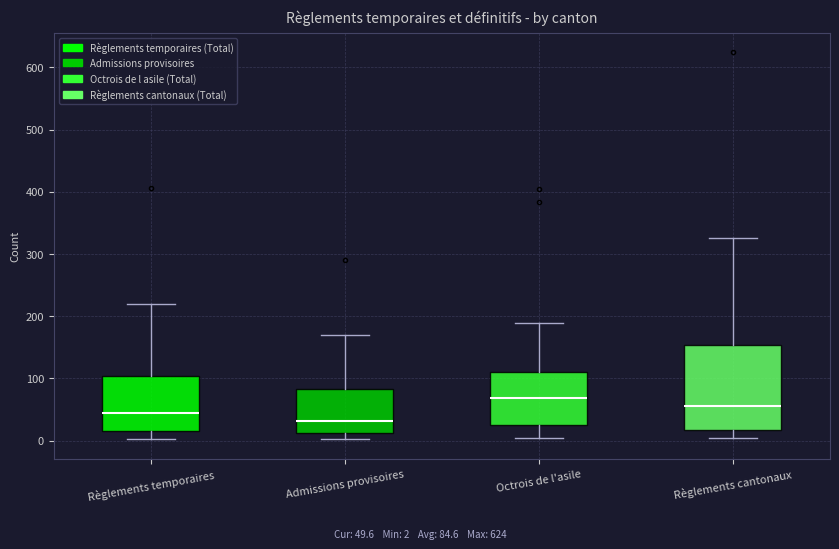

Which box's median line is the lowest?

Admissions provisoires